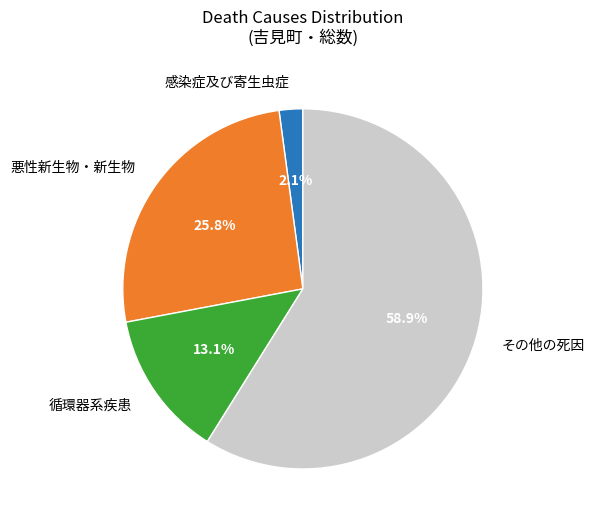

Which slice is the largest?

その他の死因